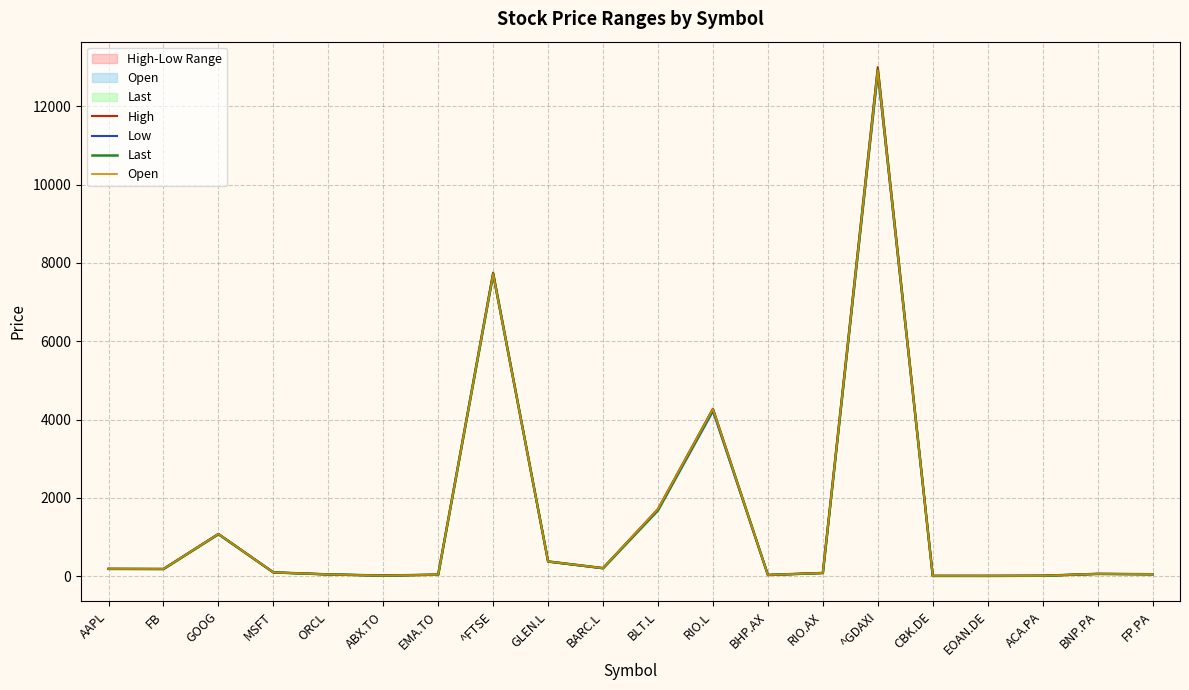

What are all the series names shown in the legend?

High, Low, Last, Open